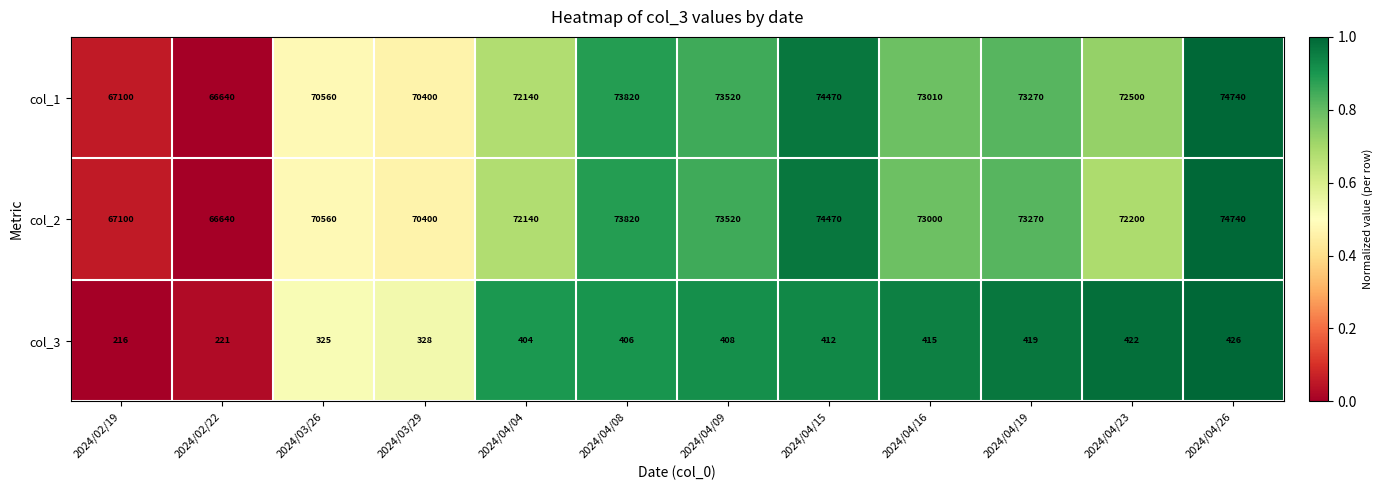

True or false: col_1 has a value of 70400 at 2024/03/29.

True